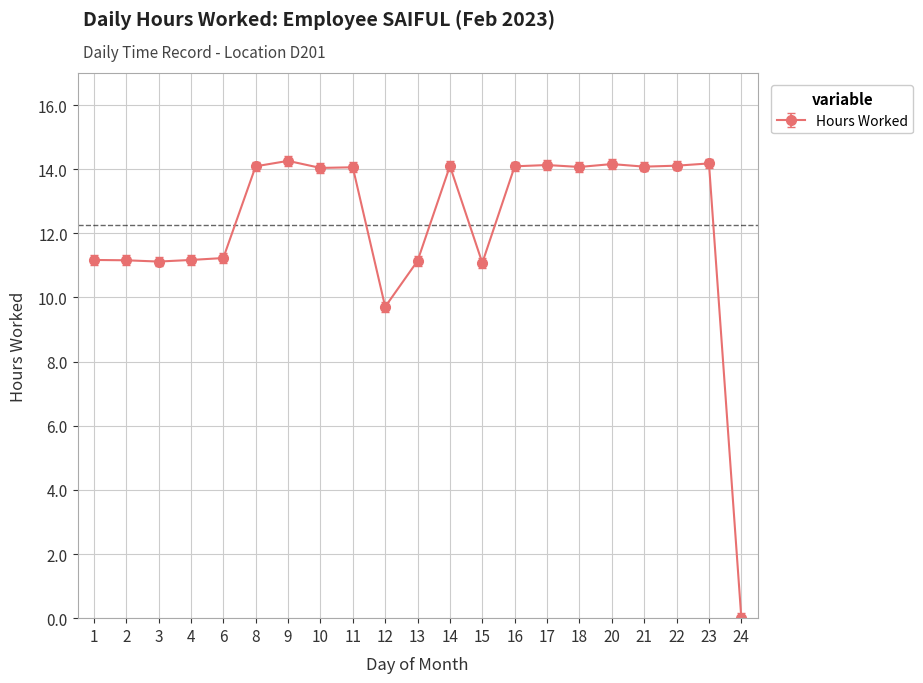

How many data points does each series have?

21